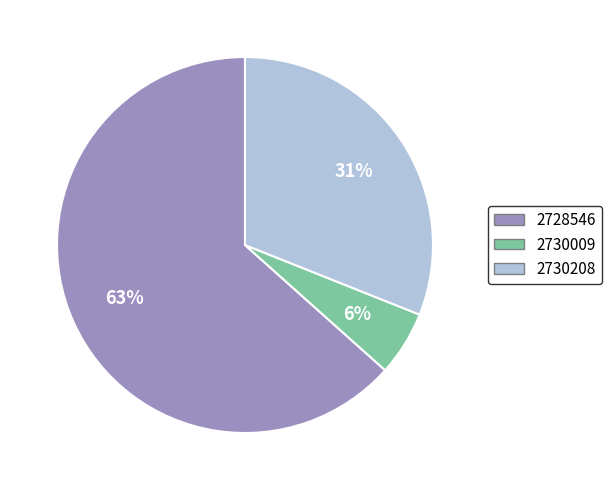

Which category has the biggest portion of the pie?

2728546